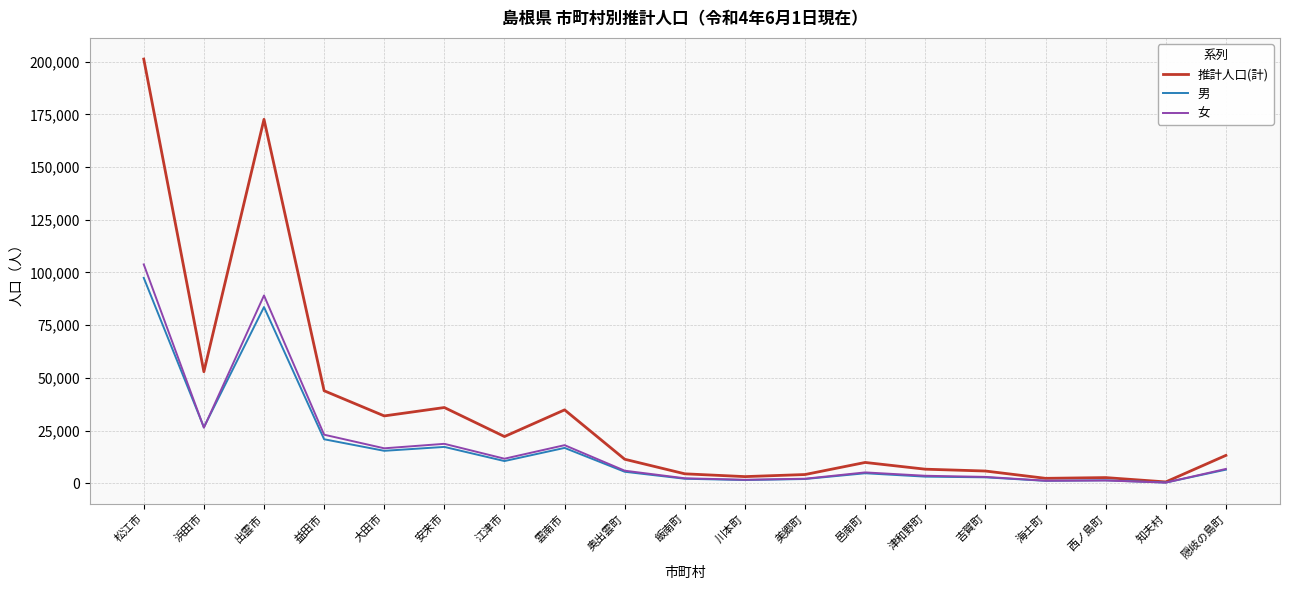

How many lines are shown in the chart?

3